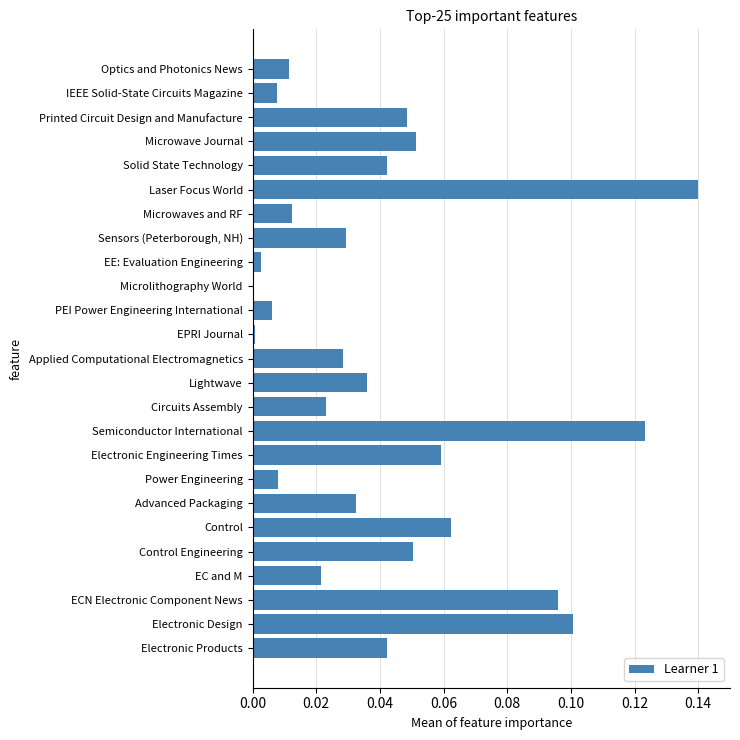

How many categories are shown in the chart?

25